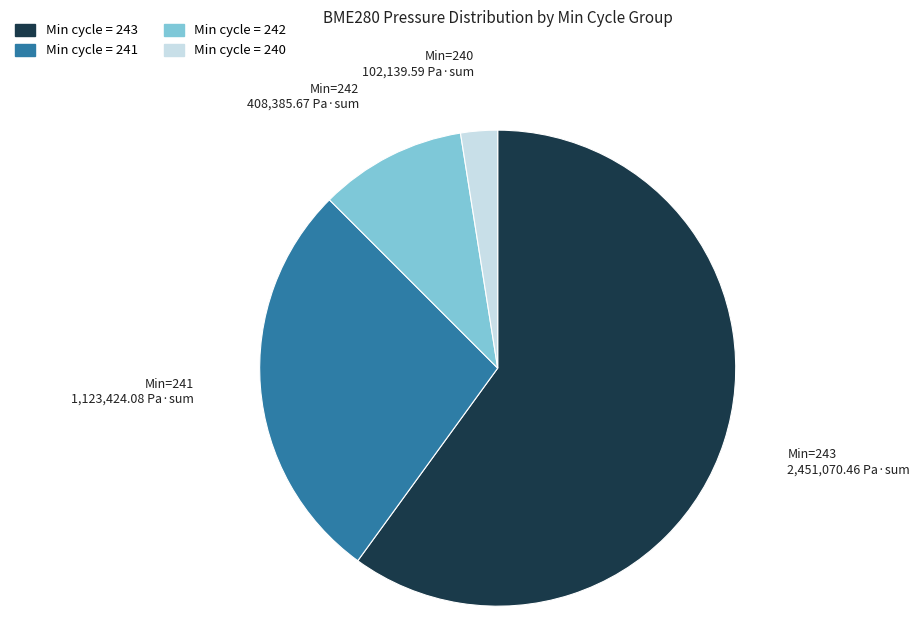

Is there a majority slice in this chart?

Yes